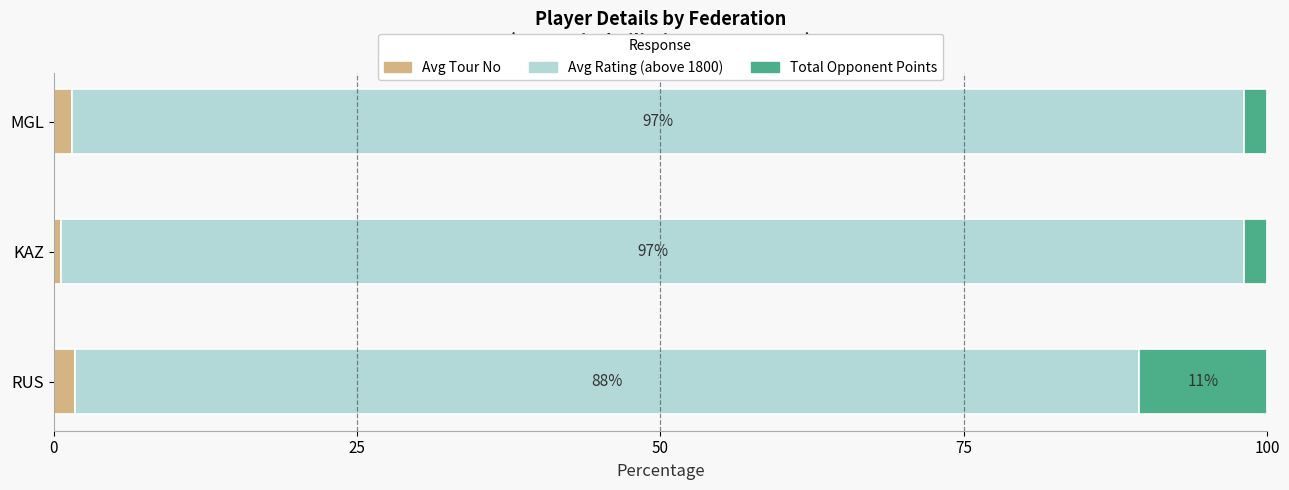

What is the average value of the Avg Tour No series?

1.3